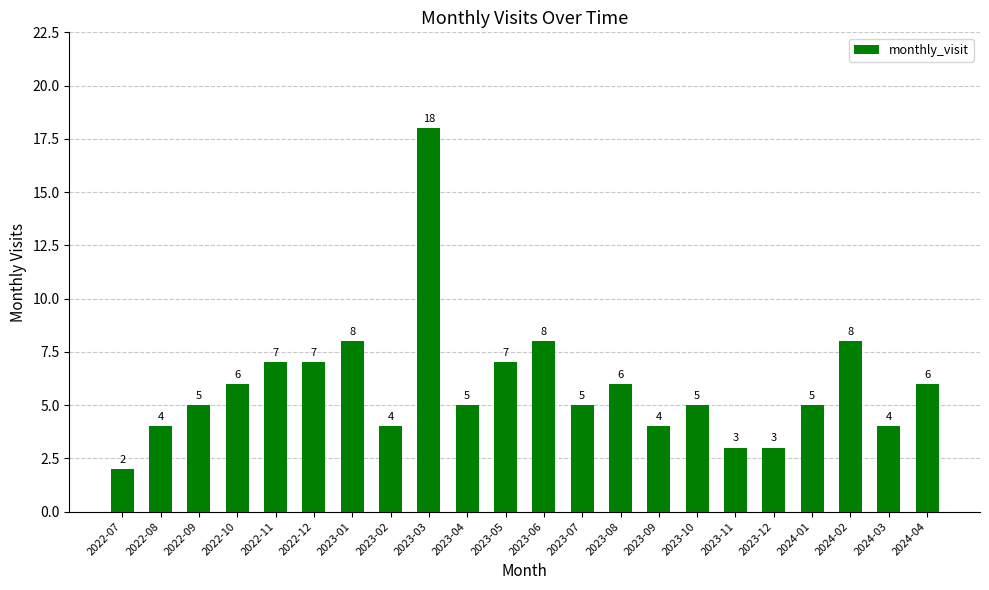

What is the sum of the values at 2023-01 and 2022-12?

15